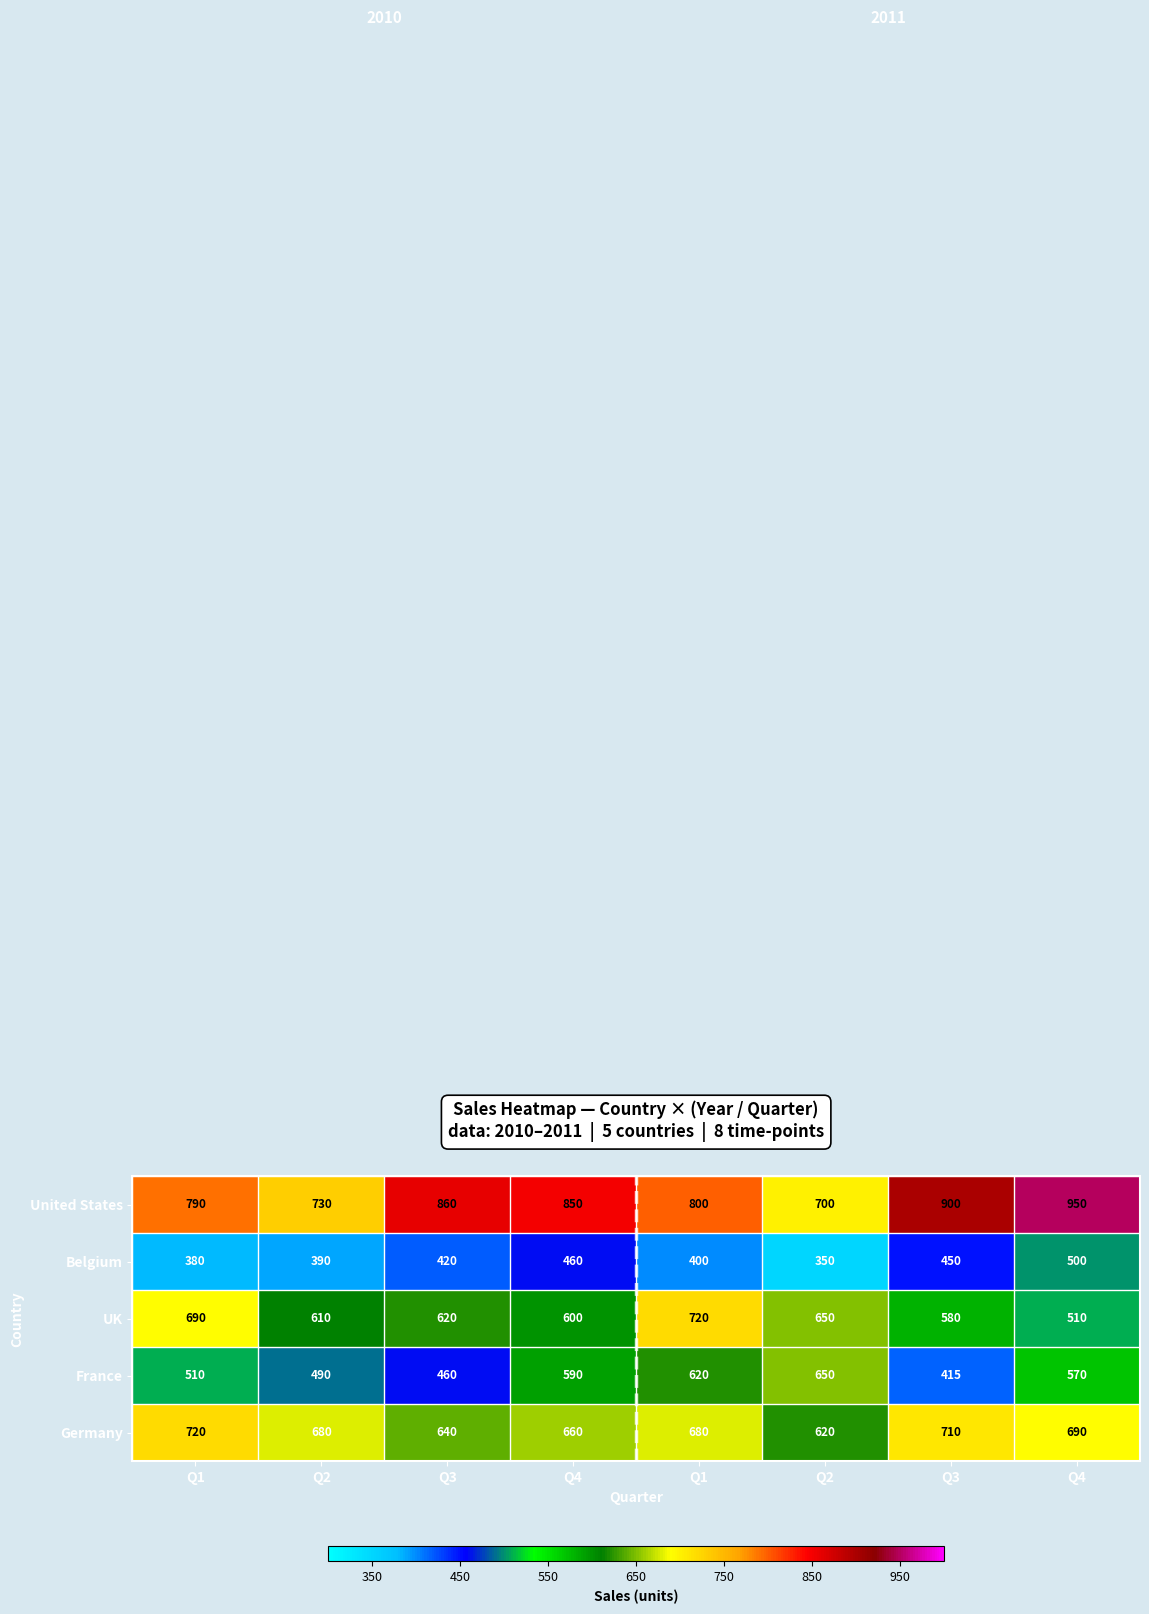

What is the spread (max minus min) of values at Q4?

390